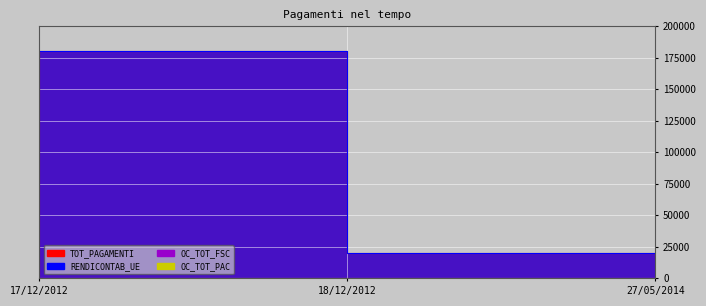

What is the greatest value displayed?

180000